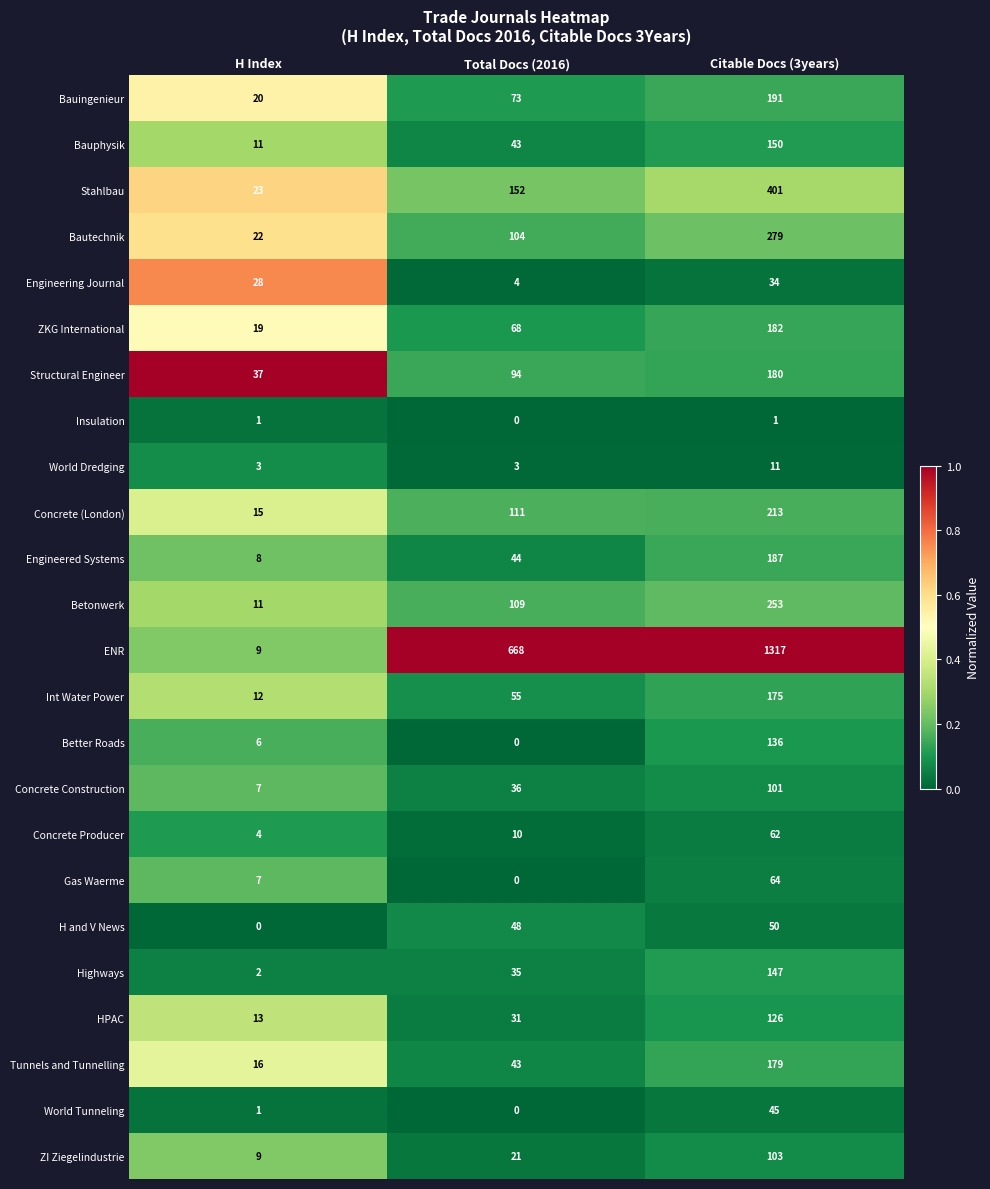

How many ZI Ziegelindustrie values are between 9 and 103?

3